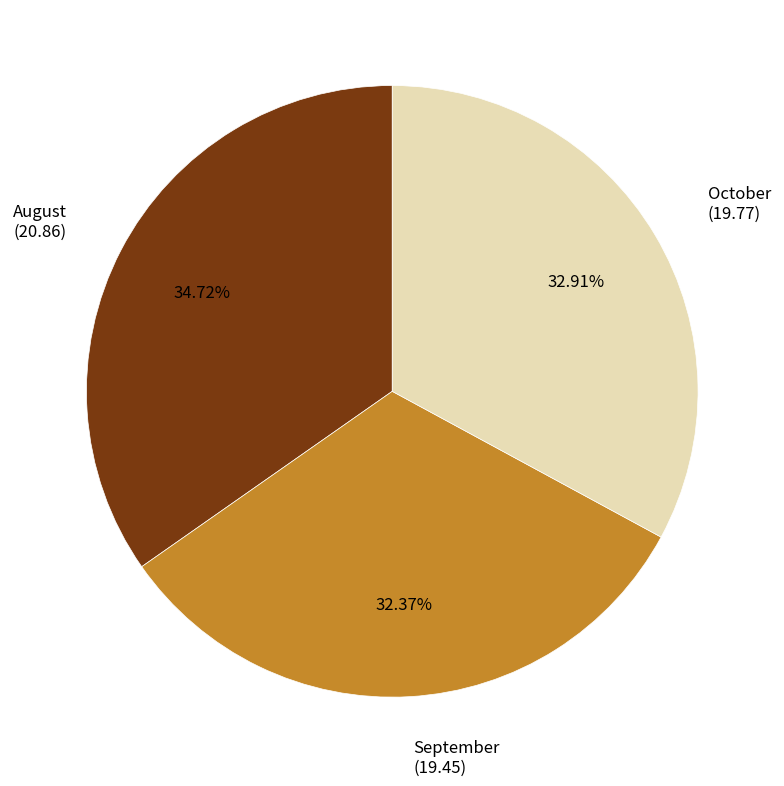

Which category has the biggest portion of the pie?

August